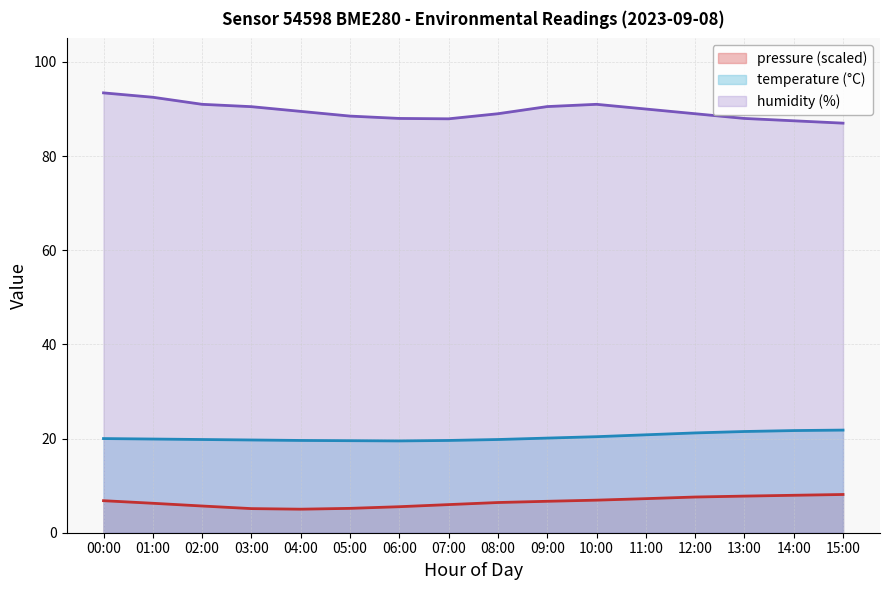

How many lines are shown in the chart?

3